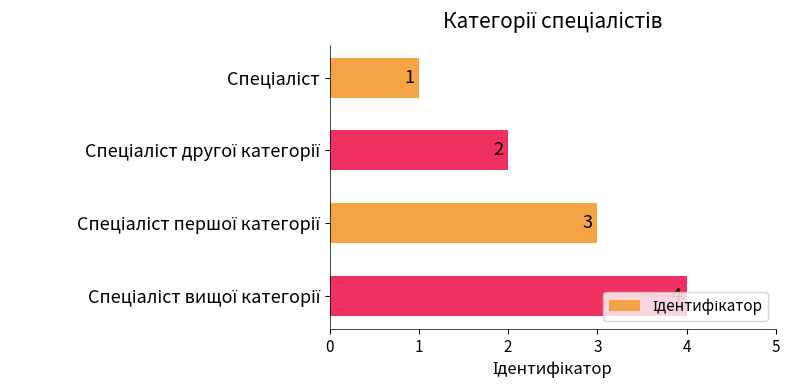

What is the sum of all values?

10